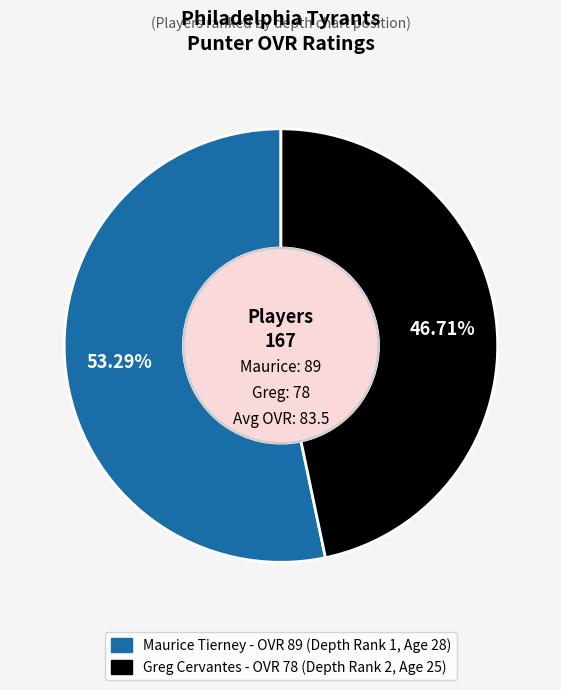

How many segments does this pie chart have?

2